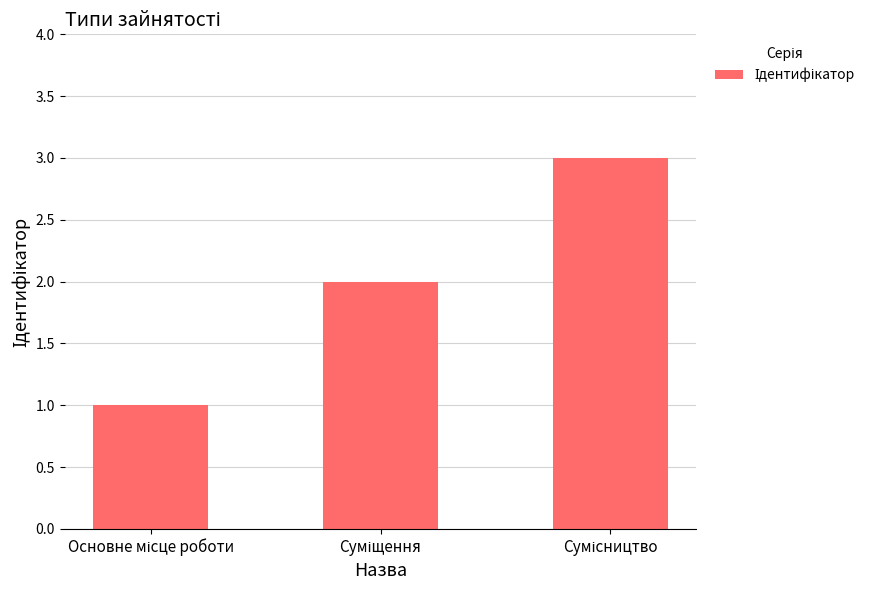

What is the smallest value displayed?

1